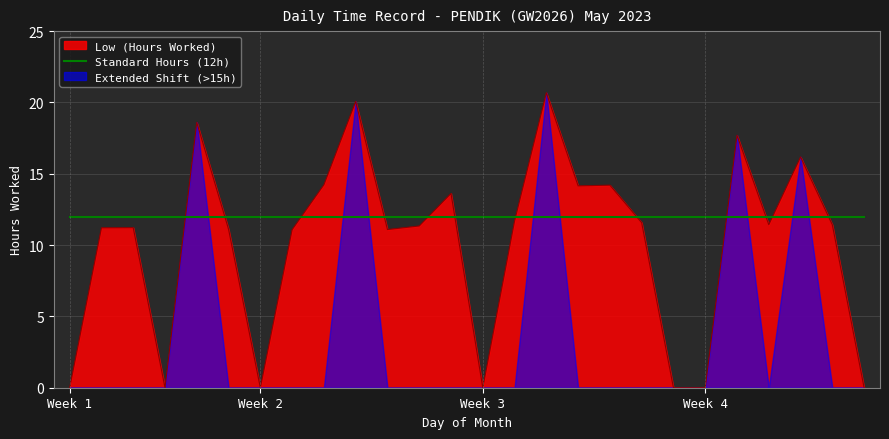

The Low (Hours Worked) series shows -14.5 at Week 3. True or false?

False